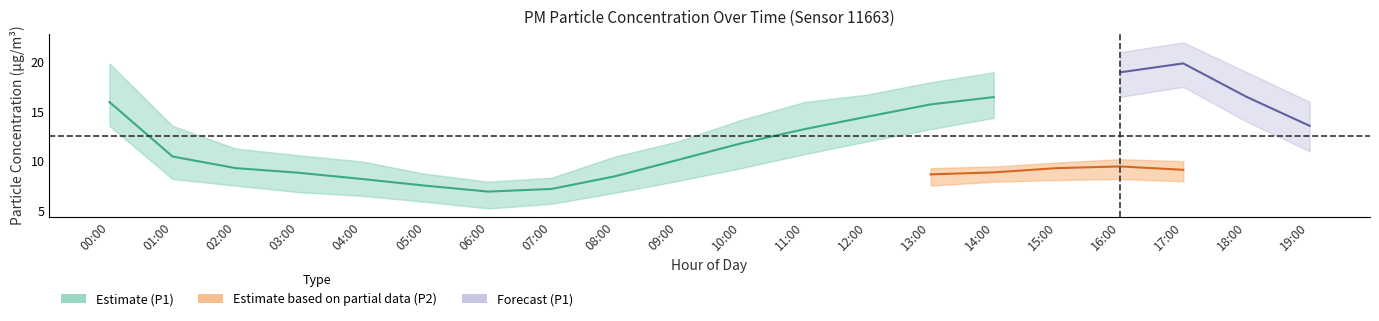

What is the label of the 6th point from the right?

14:00